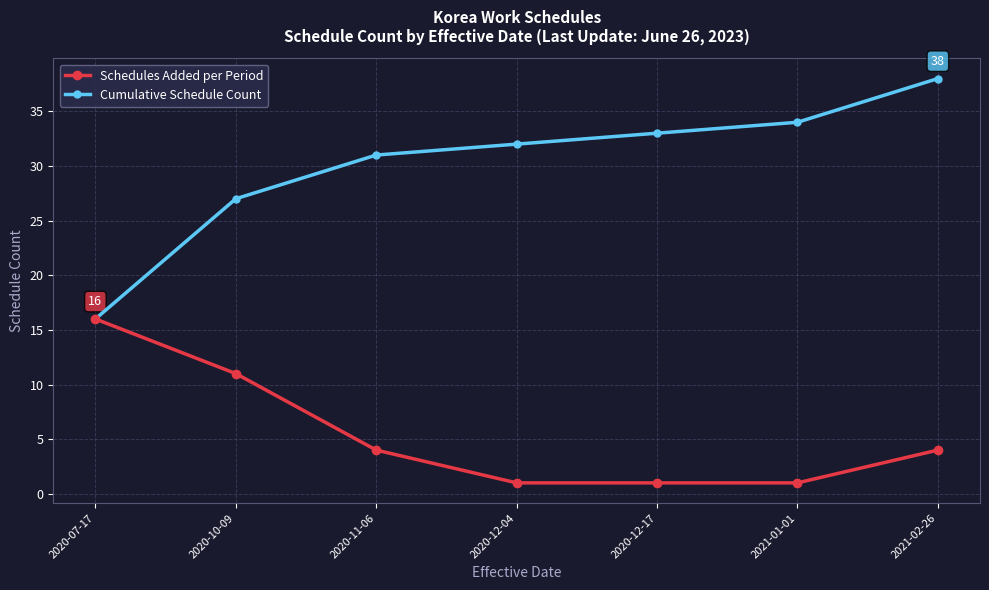

How many categories are shown in the chart?

7